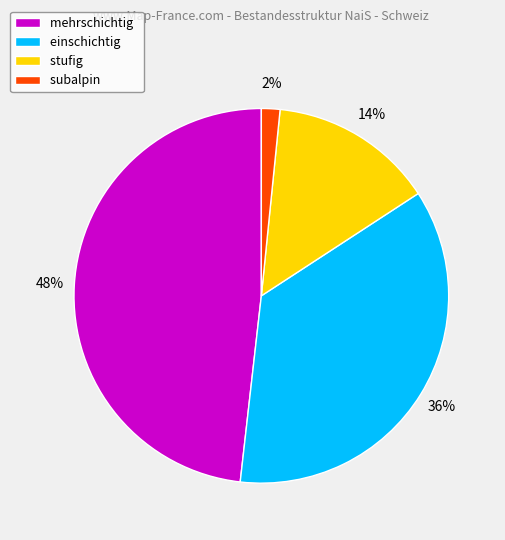

Approximately how many times larger is the value at stufig compared to einschichtig?

0.4